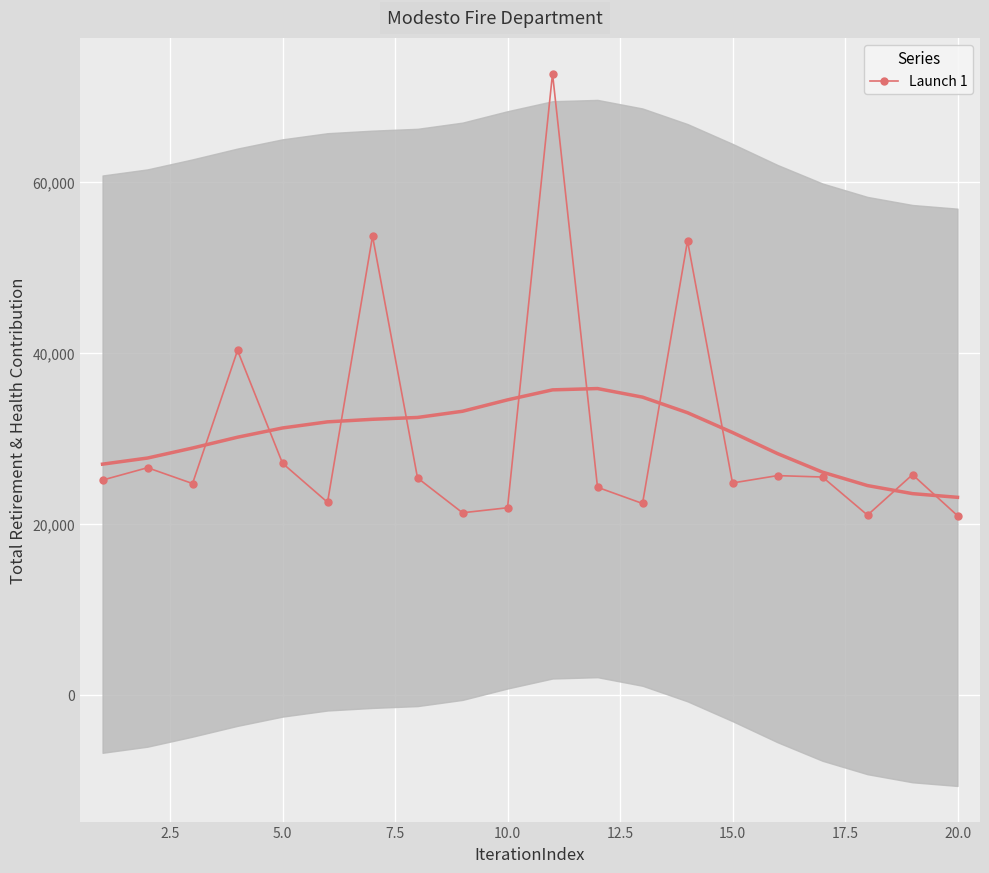

The value of Launch 1 at 20.0 is 20935. True or false?

True